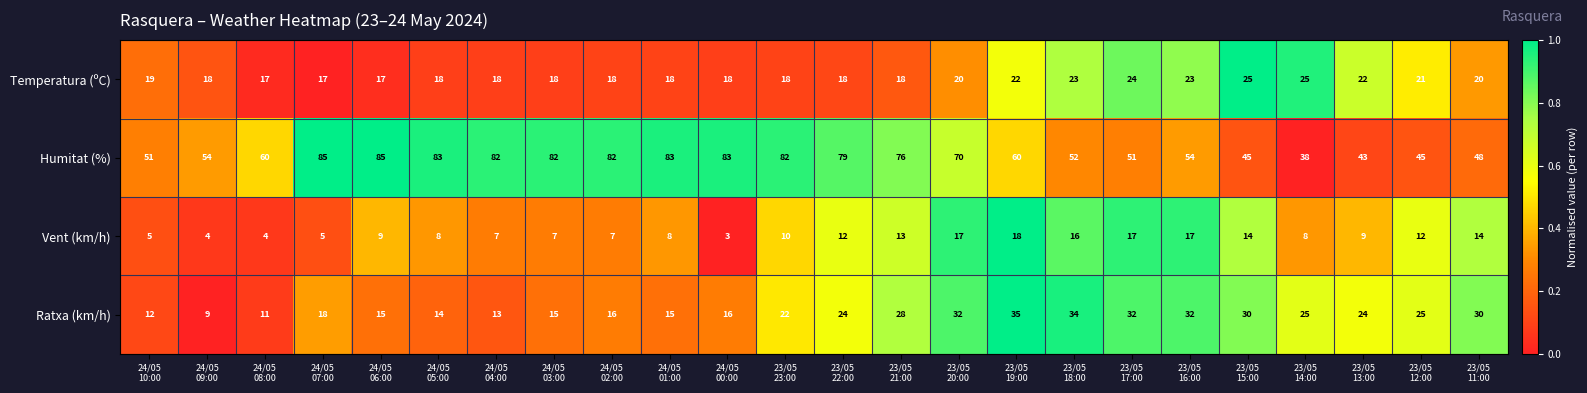

Which series has the widest spread of values?

Humitat (%)